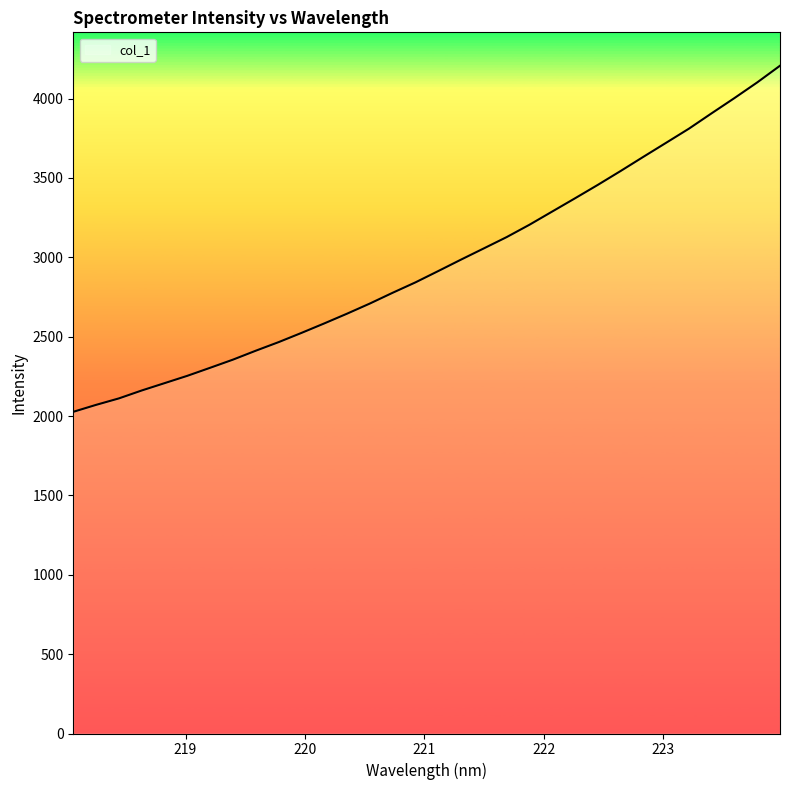

How many lines are shown in the chart?

1